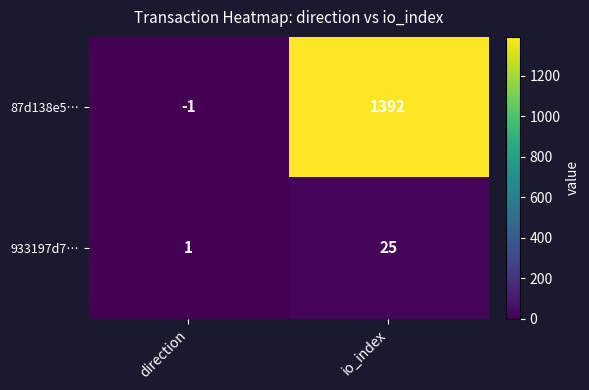

Between direction and io_index, which series saw the biggest shift?

87d138e5…